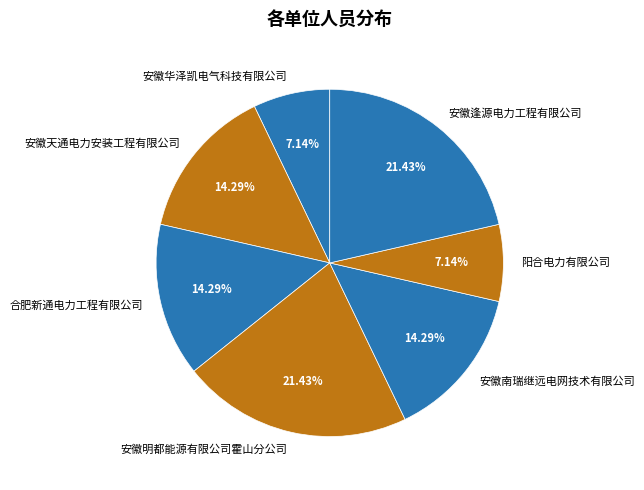

To the nearest percent, what percentage of the pie is 安徽华泽凯电气科技有限公司?

7%